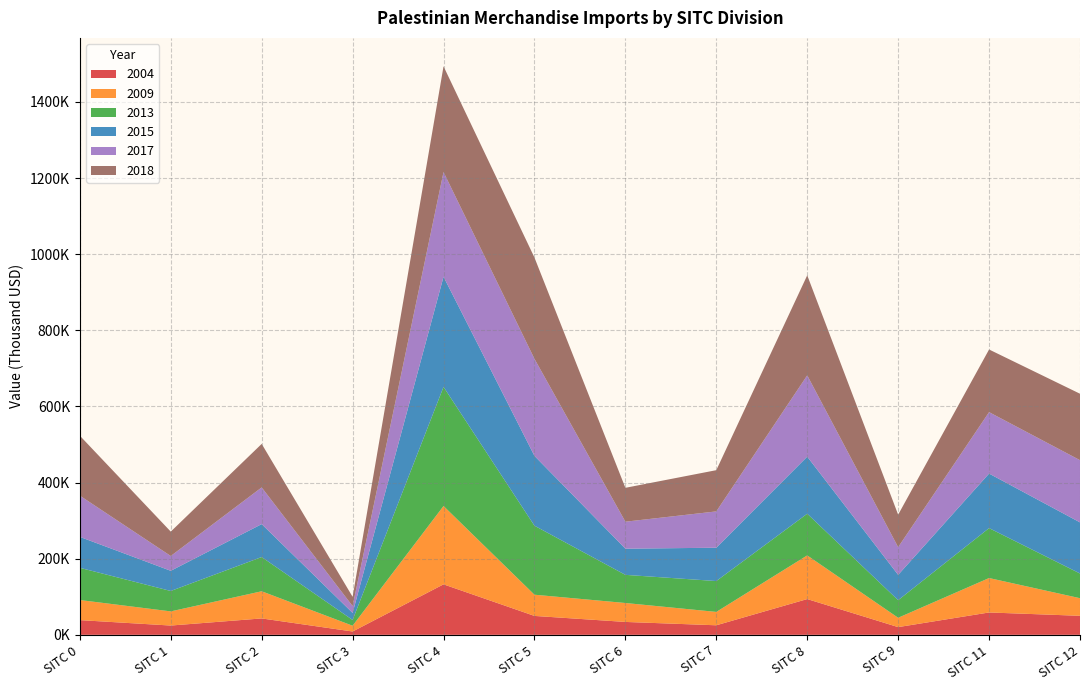

Reading left to right, transcribe all the data shown in this chart.

2004: 38641.2	24381.0	43059.0	8723.1	132614.4	49675.4	33860.1	25068.4	93959.3	20276.7	58744.5	49970.9
2009: 52776.3	37180.2	71357.2	15148.6	205825.0	55725.1	49748.5	35133.0	114706.3	24534.0	90439.7	46255.9
2013: 84643.5	53631.2	89926.7	15123.1	312970.1	181295.6	73947.3	81079.1	109483.9	46185.2	131185.5	64928.4
2015: 81310.2	53018.3	86534.0	18524.7	289381.7	183460.1	68805.5	87571.1	150013.5	66564.6	143298.3	134307.9
2017: 108333.4	38910.8	96432.6	18049.3	275157.5	255048.8	70870.6	95439.7	213600.6	72787.6	161441.3	163410.7
2018: 157439.5	64061.4	114331.2	24250.4	277784.1	266086.6	89035.7	108319.9	262818.2	85345.6	164587.8	174569.4